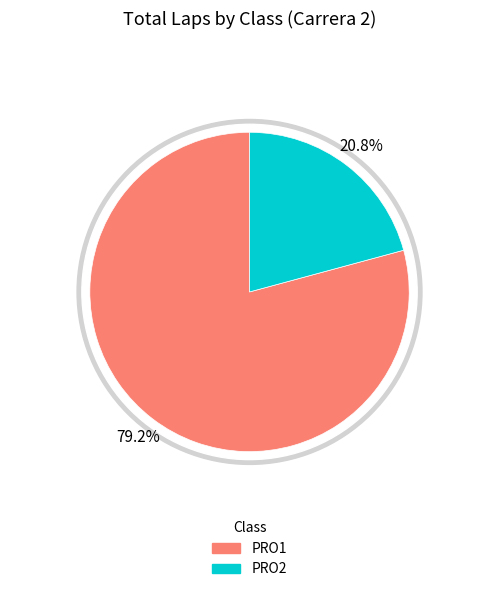

Between PRO2 and PRO2, which is larger?

PRO2